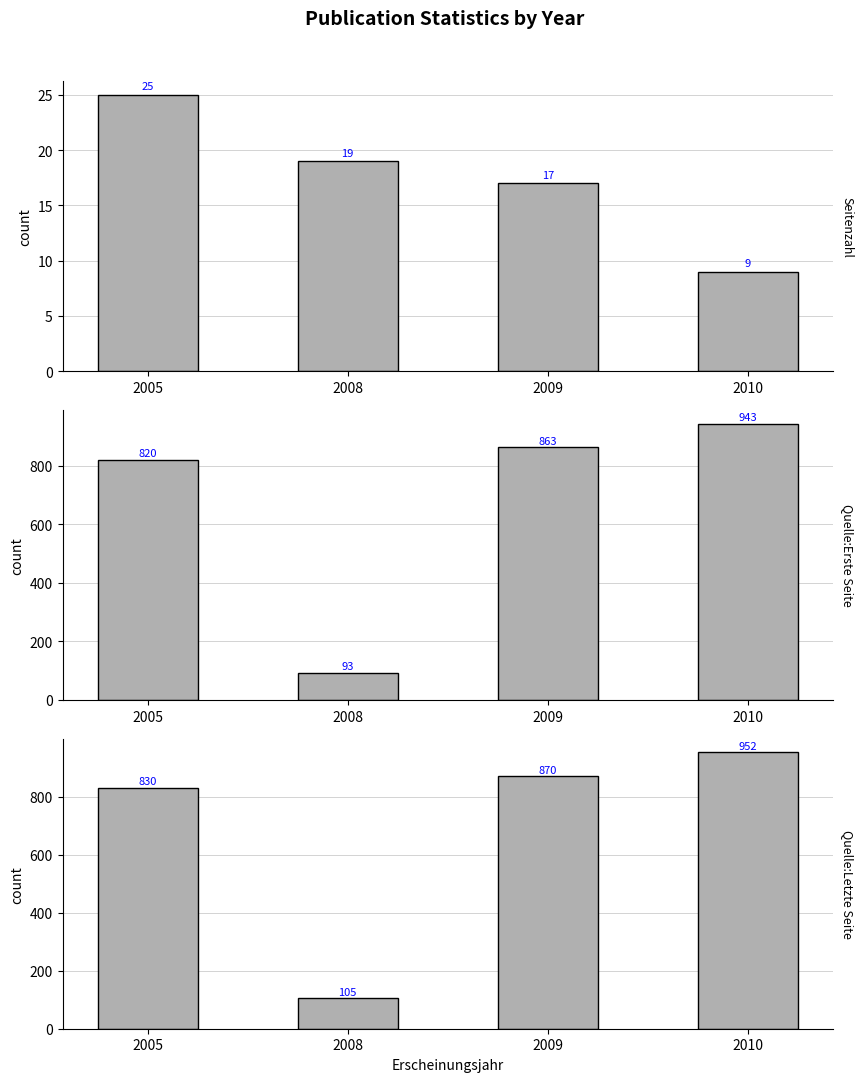

What are all the series names shown in the legend?

Seitenzahl, Quelle:Erste Seite, Quelle:Letzte Seite